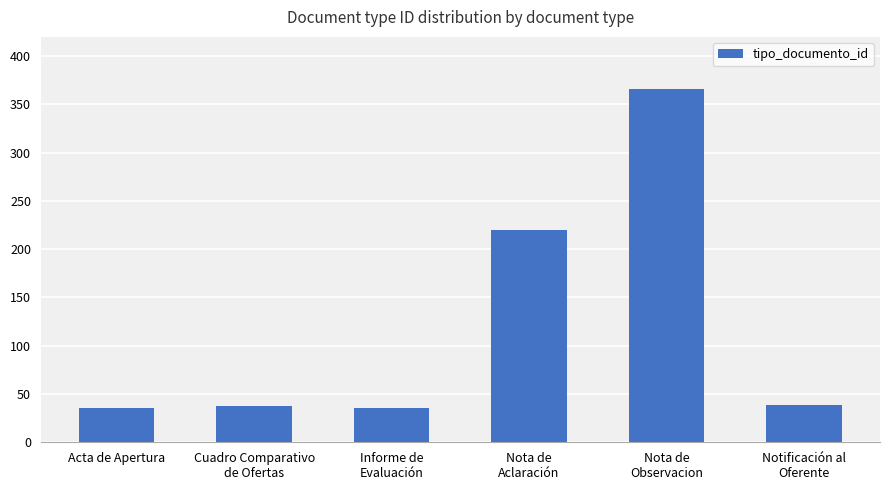

What is the sum of the values at Nota de
Aclaración and Nota de
Observacion?

586